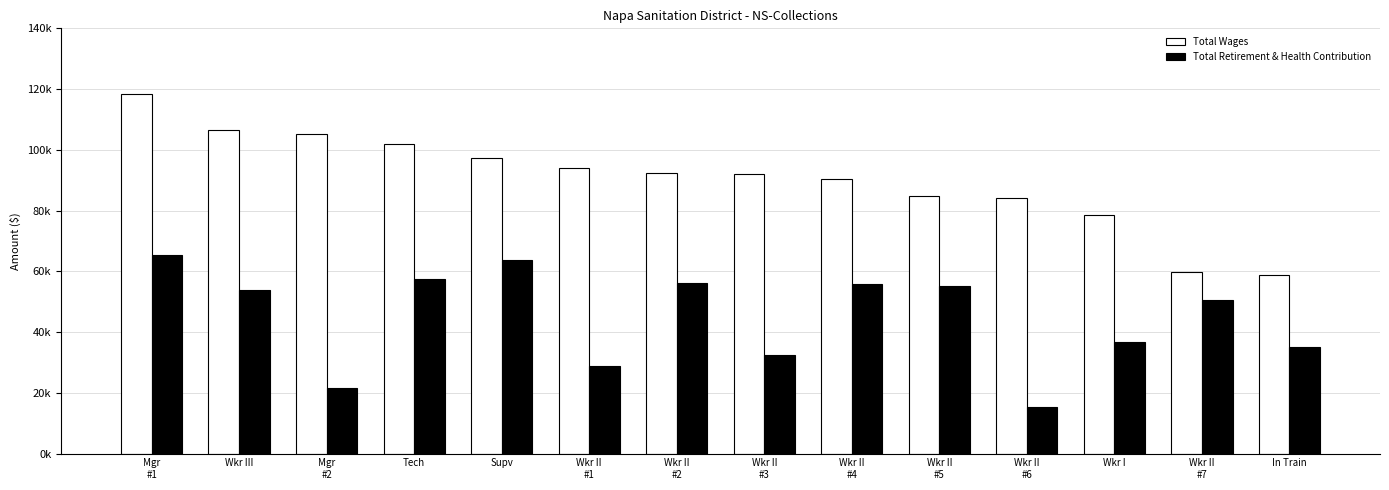

Is it true that Total Wages equals 27166 at Supv?

False